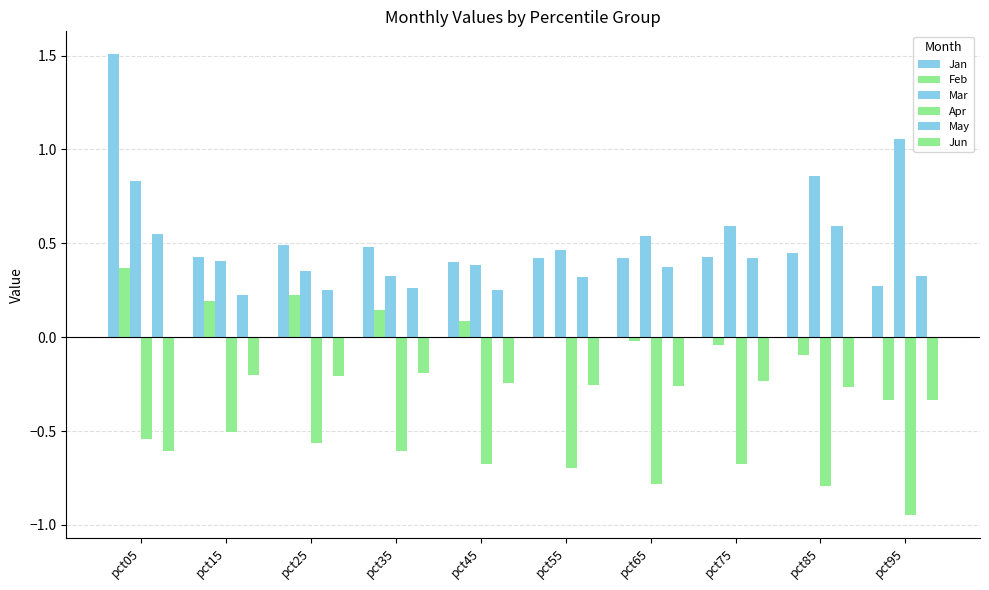

Reading left to right, list all the values displayed in this chart.

Jan: pct05=1.5	pct15=0.4	pct25=0.5	pct35=0.5	pct45=0.4	pct55=0.4	pct65=0.4	pct75=0.4	pct85=0.4	pct95=0.3
Feb: pct05=0.4	pct15=0.2	pct25=0.2	pct35=0.1	pct45=0.1	pct55=0.0	pct65=-0.0	pct75=-0.0	pct85=-0.1	pct95=-0.3
Mar: pct05=0.8	pct15=0.4	pct25=0.4	pct35=0.3	pct45=0.4	pct55=0.5	pct65=0.5	pct75=0.6	pct85=0.9	pct95=1.1
Apr: pct05=-0.5	pct15=-0.5	pct25=-0.6	pct35=-0.6	pct45=-0.7	pct55=-0.7	pct65=-0.8	pct75=-0.7	pct85=-0.8	pct95=-0.9
May: pct05=0.5	pct15=0.2	pct25=0.3	pct35=0.3	pct45=0.2	pct55=0.3	pct65=0.4	pct75=0.4	pct85=0.6	pct95=0.3
Jun: pct05=-0.6	pct15=-0.2	pct25=-0.2	pct35=-0.2	pct45=-0.2	pct55=-0.3	pct65=-0.3	pct75=-0.2	pct85=-0.3	pct95=-0.3